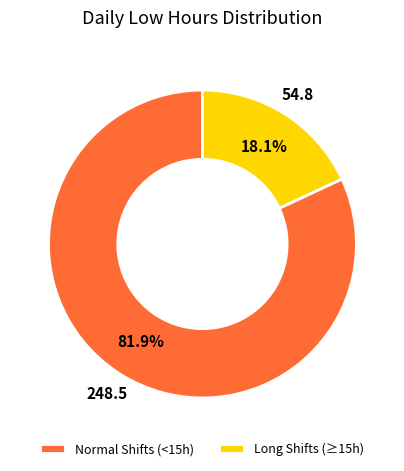

What is the ratio of the value at Normal Shifts (<15h) to the value at Long Shifts (≥15h)?

4.5